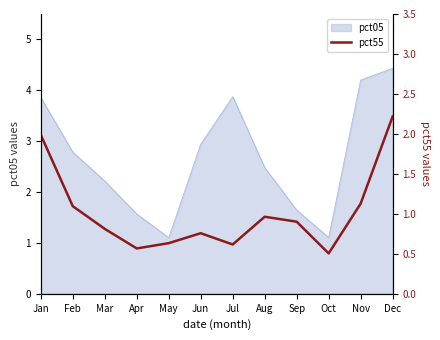

Where is pct05 nearest to the value 2?

Mar